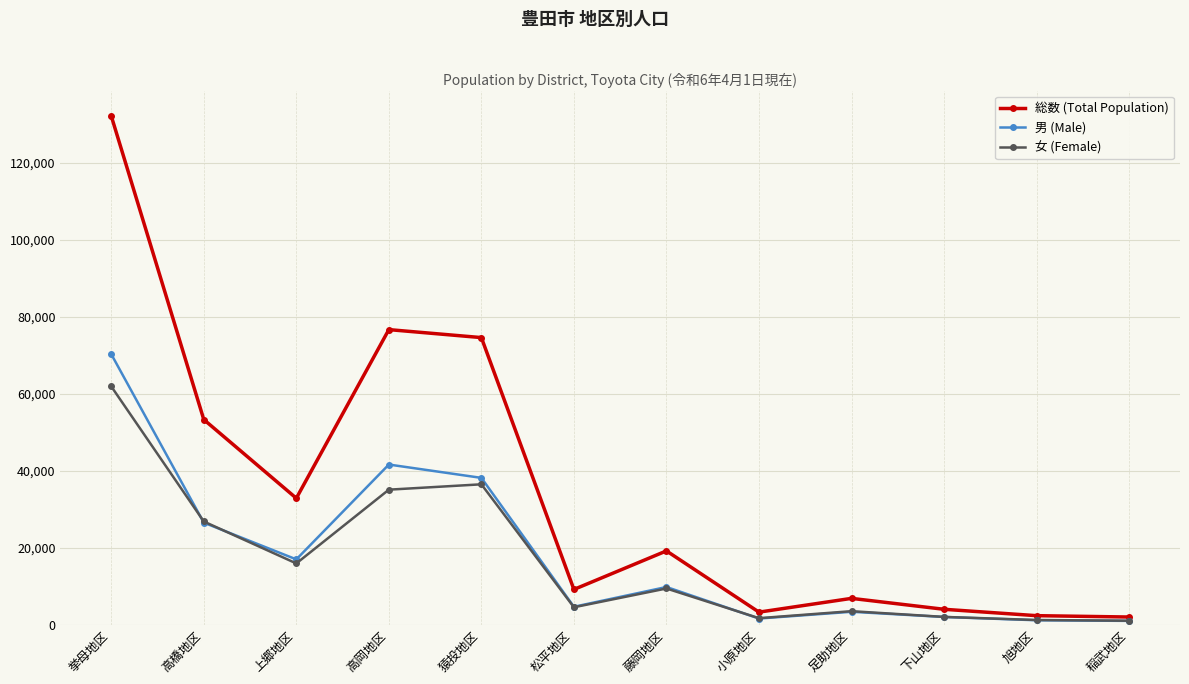

What is the difference between the highest and lowest values at 高橋地区?

26775